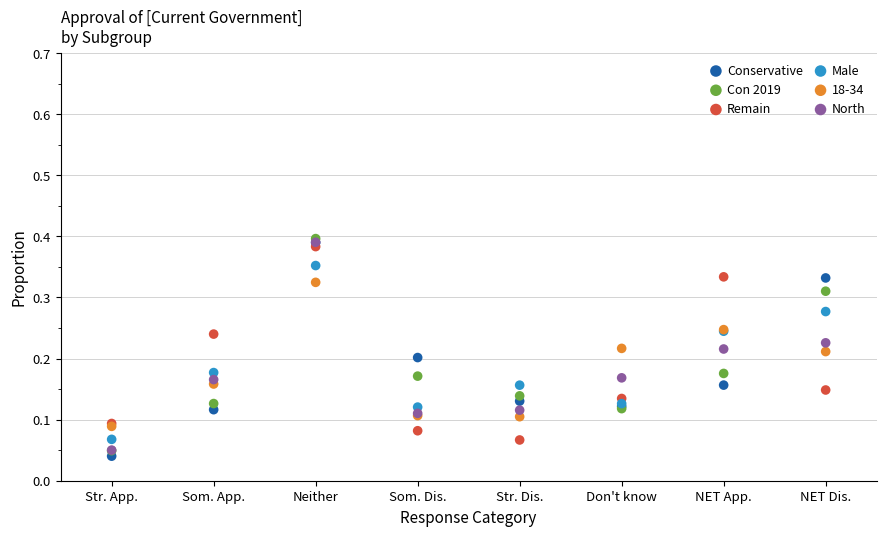

What are all the series names shown in the legend?

Conservative, Con 2019, Remain, Male, 18-34, North